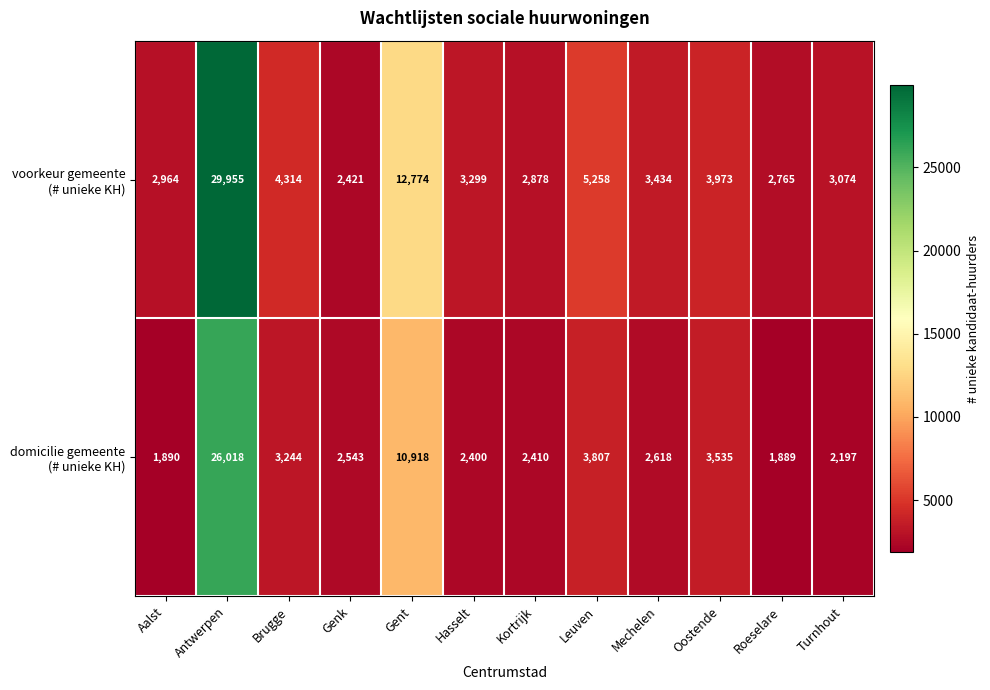

At which category is the sum across all series the highest?

Antwerpen